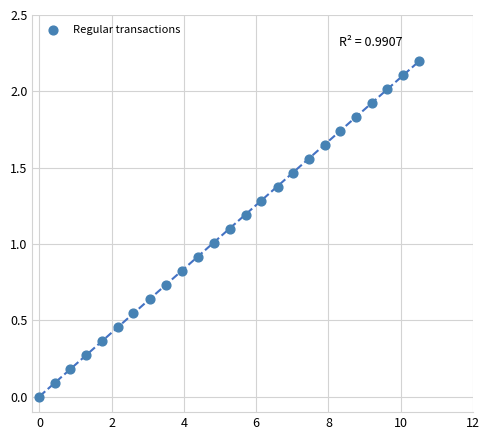

What is the range of Y values (max minus min)?

2.2